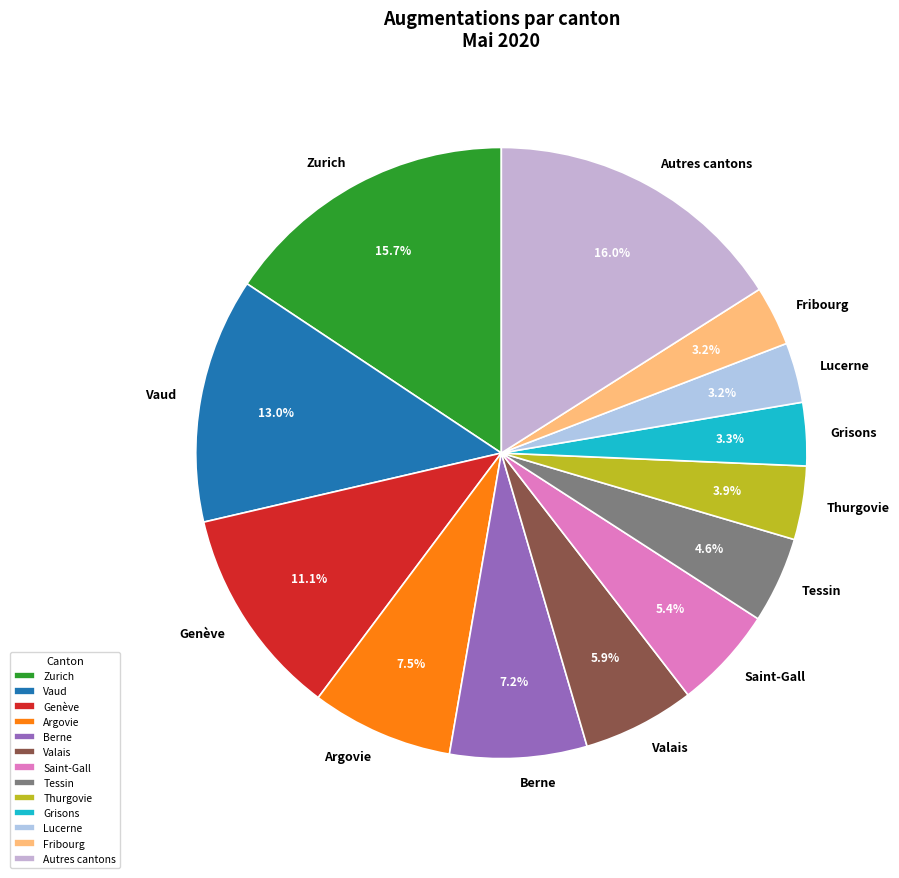

Is there a majority slice in this chart?

No